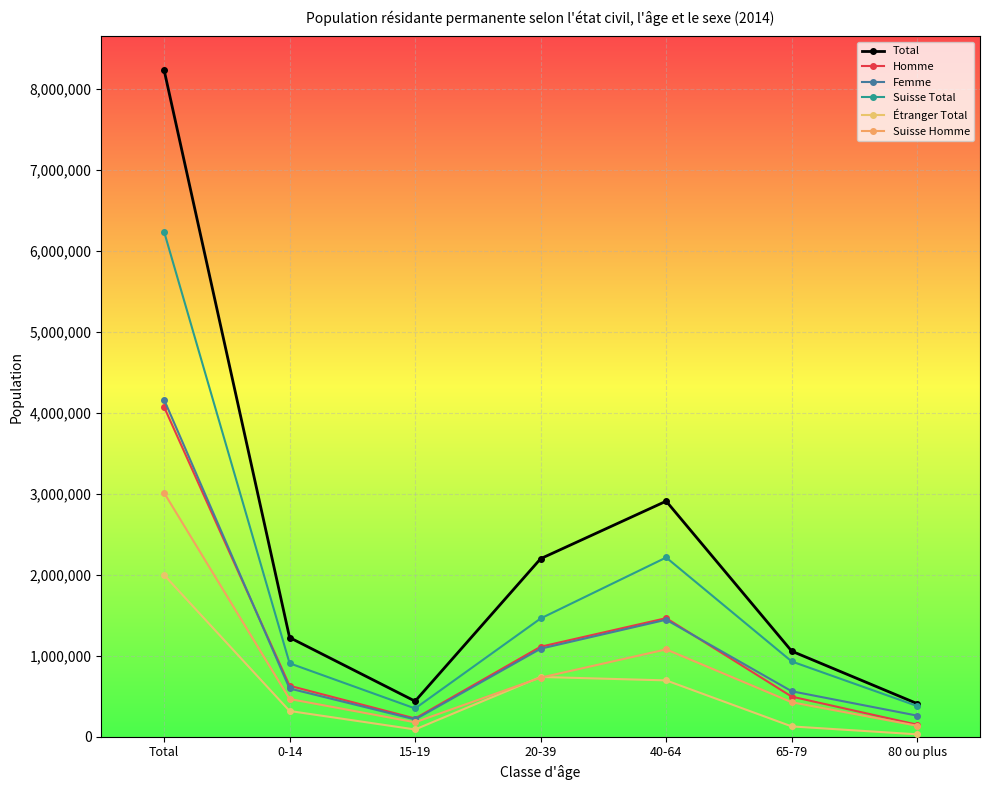

What is the sum of the Femme values at Total and 40-64?

5608886